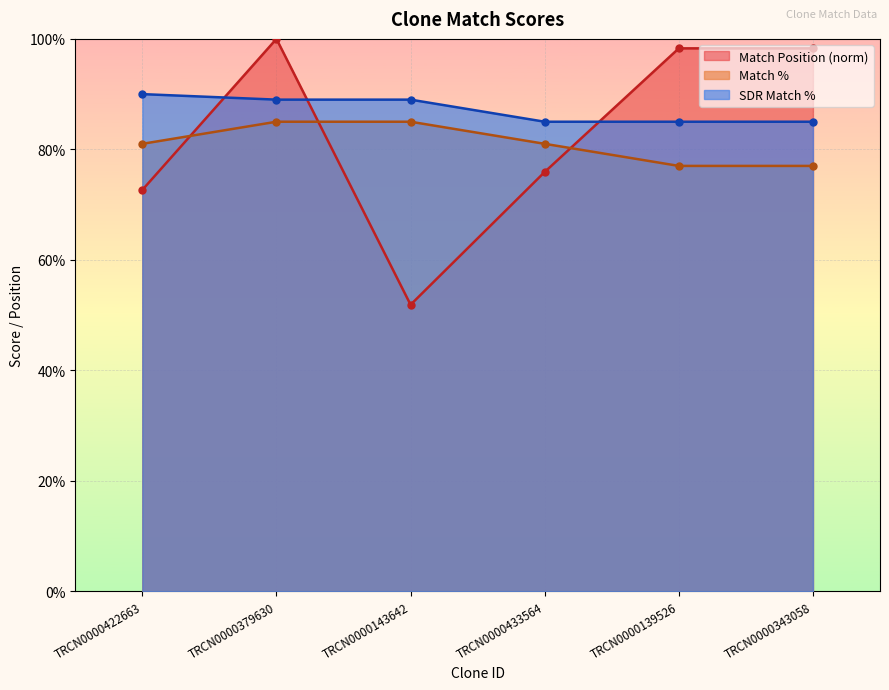

Reading left to right, transcribe all the data shown in this chart.

Match Position: 72.7	100.0	51.9	75.9	98.3	98.3
Match %: 81.0	85.0	85.0	81.0	77.0	77.0
SDR Match %: 90.0	89.0	89.0	85.0	85.0	85.0